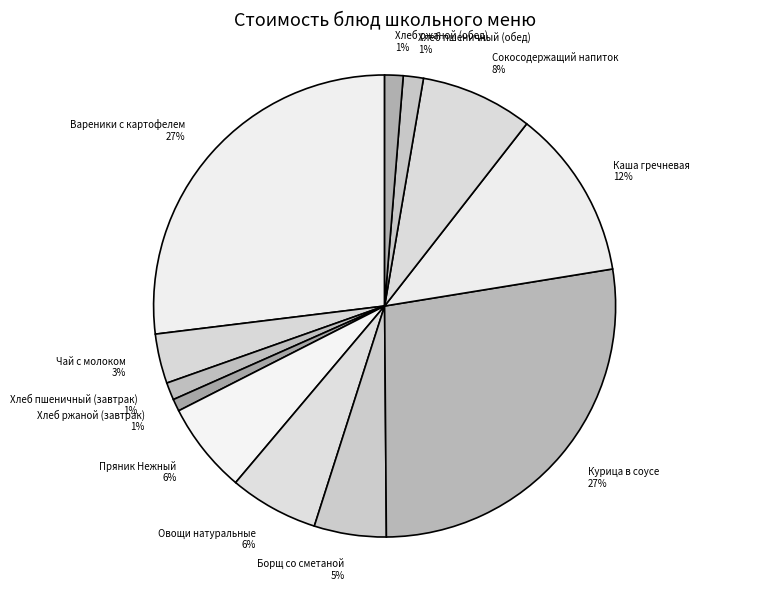

Count the number of slices in the pie.

12